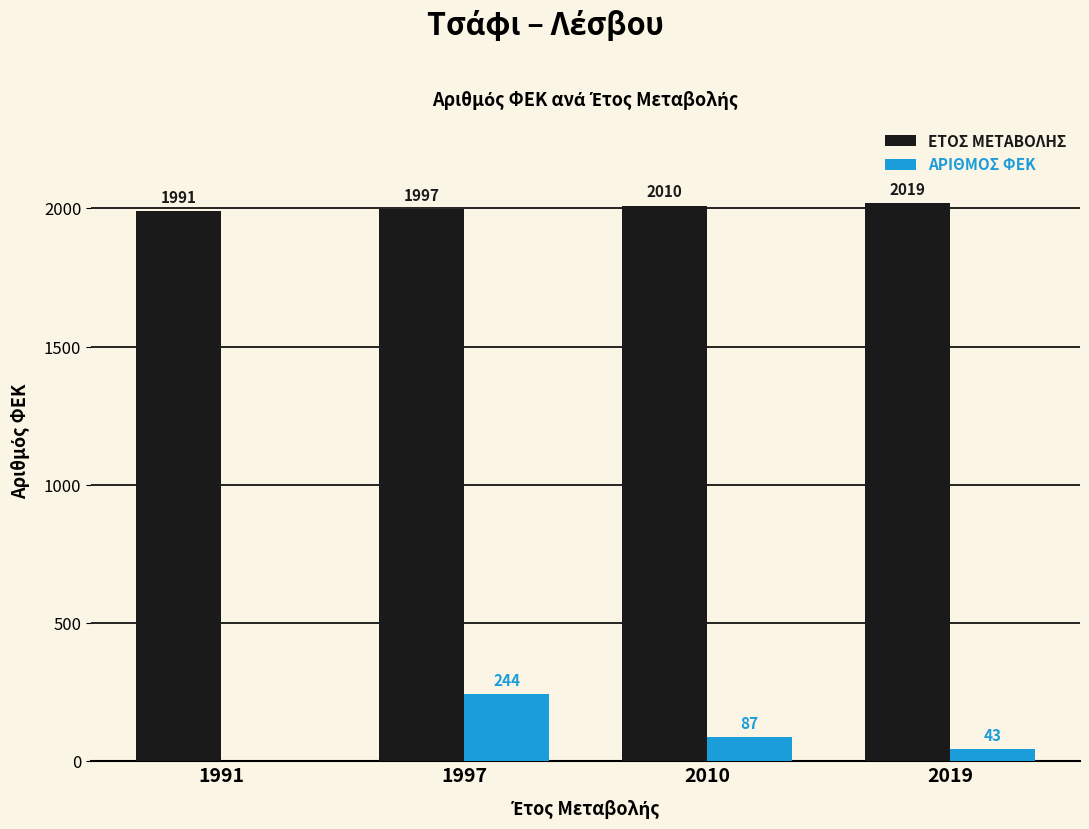

Which series changed the most between 1997 and 2019?

ΑΡΙΘΜΟΣ ΦΕΚ